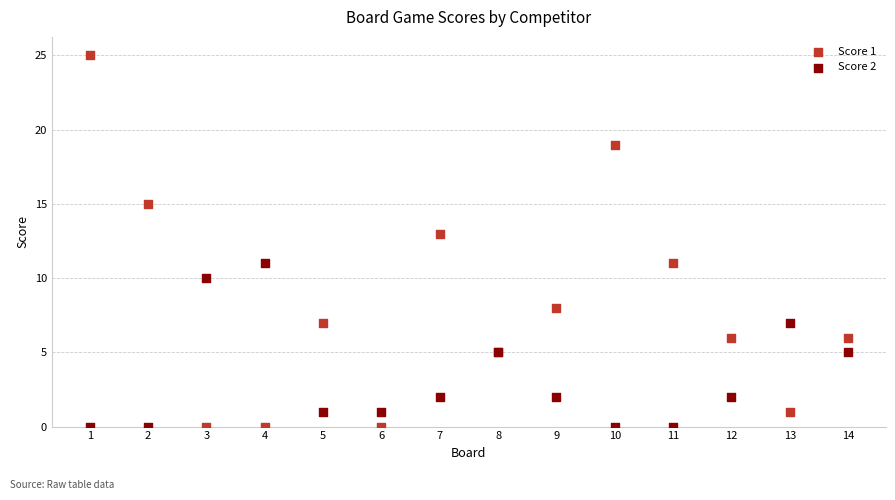

Which series has the widest spread of Y values?

Score 1